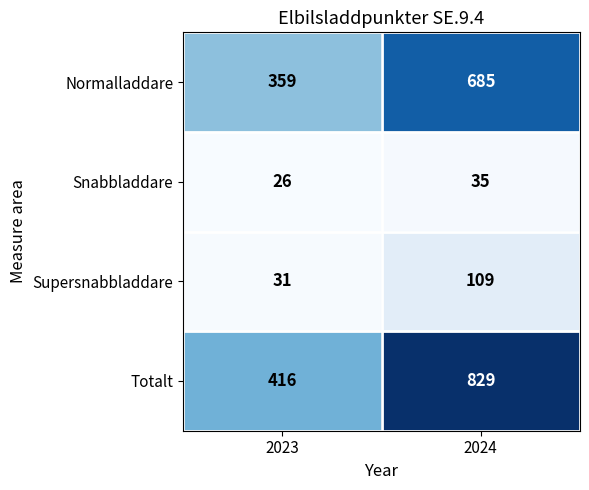

Where is Totalt nearest to the value 622?

2023